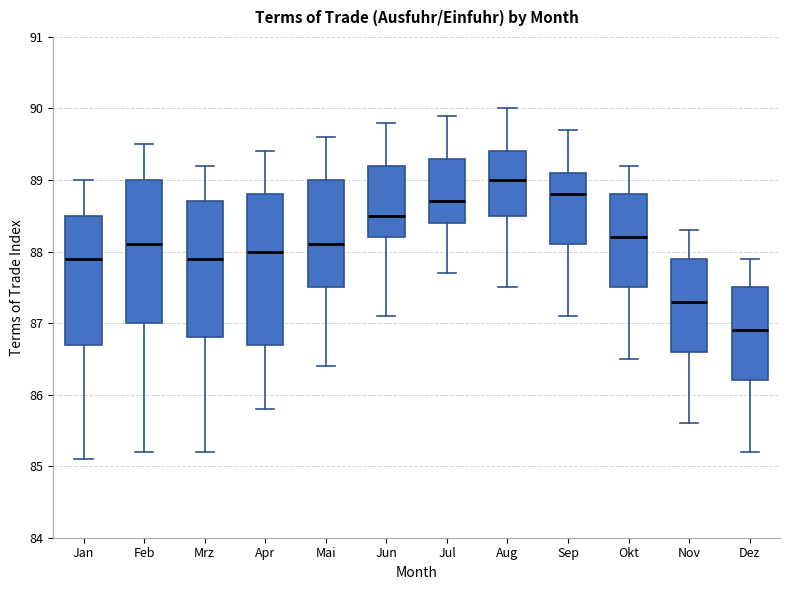

Reading left to right, transcribe this box plot: for each box, give where its median line is, the range the box spans, and where its two whiskers end, as read against the y-axis. The values are not printed on the chart, so give them approximately, as read against the axis.

Jan: median 87.9, box 86.7 to 88.5, whiskers 85.1 to 89.0
Feb: median 88.1, box 87.0 to 89.0, whiskers 85.2 to 89.5
Mrz: median 87.9, box 86.8 to 88.7, whiskers 85.2 to 89.2
Apr: median 88.0, box 86.7 to 88.8, whiskers 85.8 to 89.4
Mai: median 88.1, box 87.5 to 89.0, whiskers 86.4 to 89.6
Jun: median 88.5, box 88.2 to 89.2, whiskers 87.1 to 89.8
Jul: median 88.7, box 88.4 to 89.3, whiskers 87.7 to 89.9
Aug: median 89.0, box 88.5 to 89.4, whiskers 87.5 to 90.0
Sep: median 88.8, box 88.1 to 89.1, whiskers 87.1 to 89.7
Okt: median 88.2, box 87.5 to 88.8, whiskers 86.5 to 89.2
Nov: median 87.3, box 86.6 to 87.9, whiskers 85.6 to 88.3
Dez: median 86.9, box 86.2 to 87.5, whiskers 85.2 to 87.9